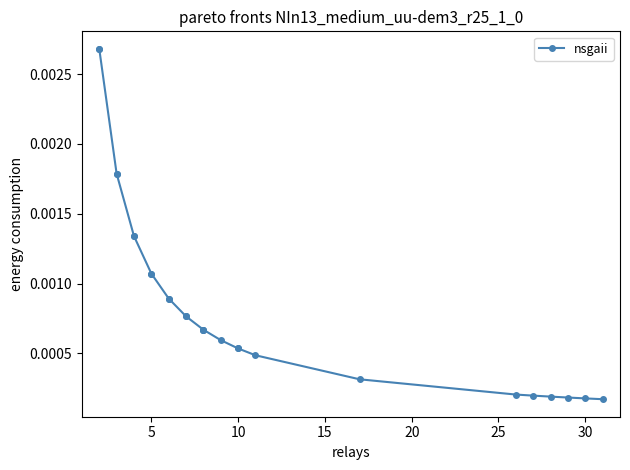

True or false: the data has more than 1 interior local peaks.

False